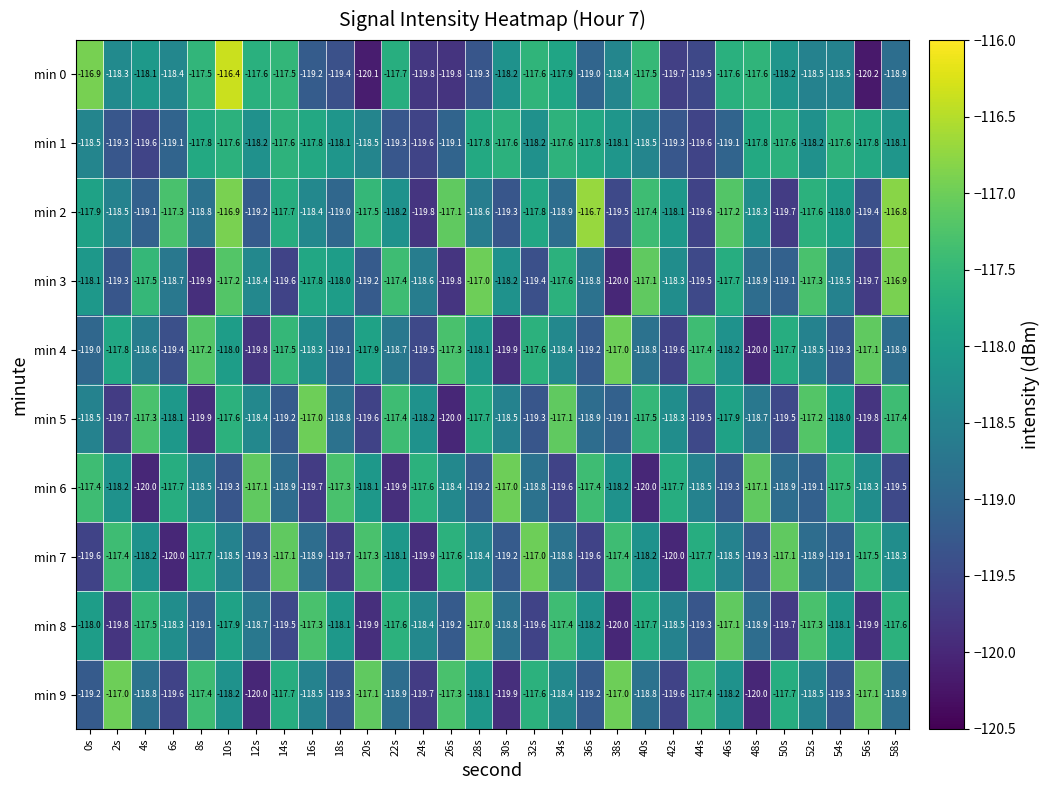

Which label corresponds to the largest value in the chart?

10s